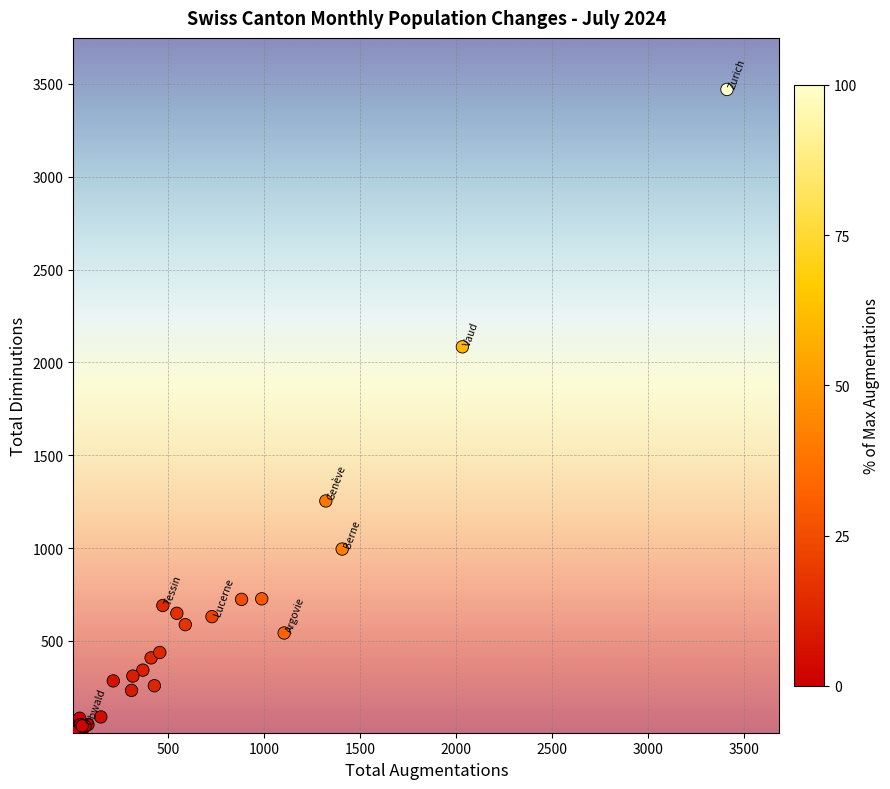

What Y value in the scatter plot is closest to 1738?

2084